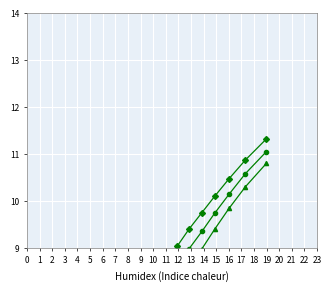

What is the average value of the Männer (arithm. Mittel) series?

6.9